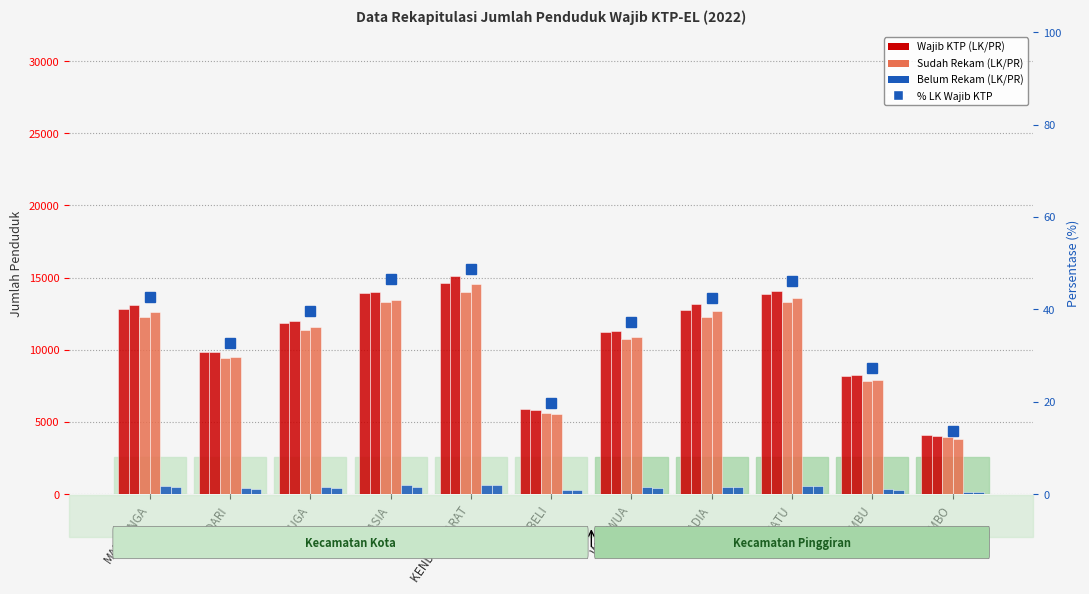

How many data points in LK Sudah Rekam are less than 11378?

5